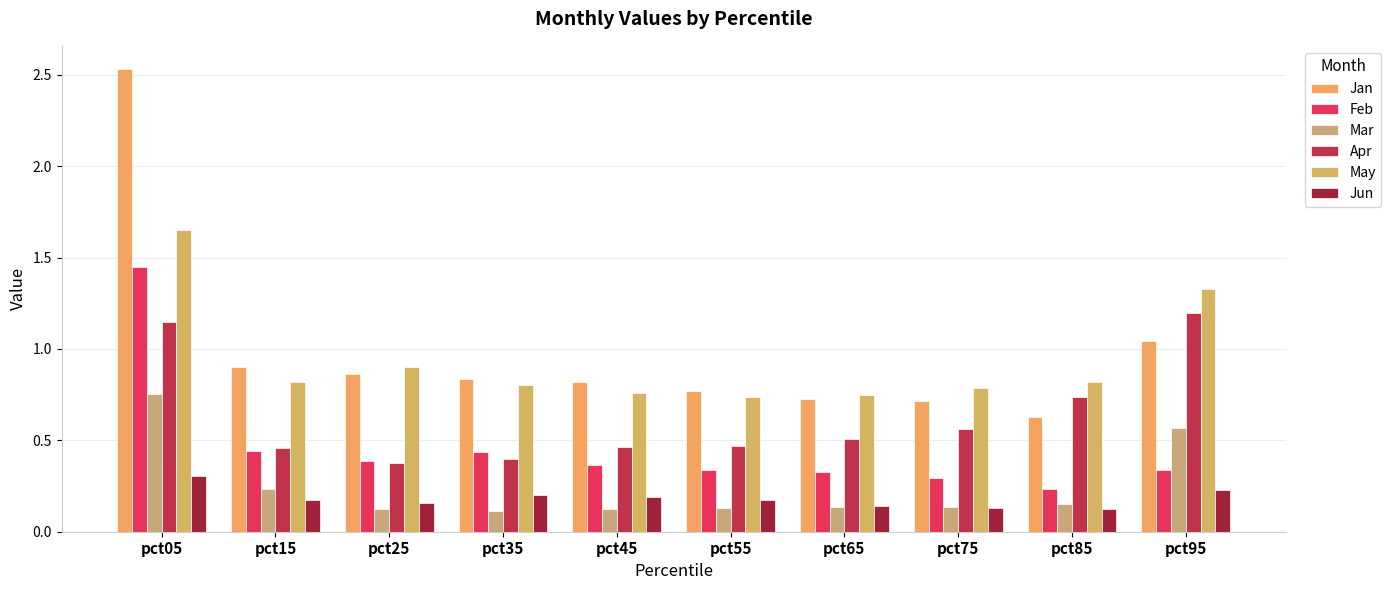

Which series has the largest total across all categories?

Jan